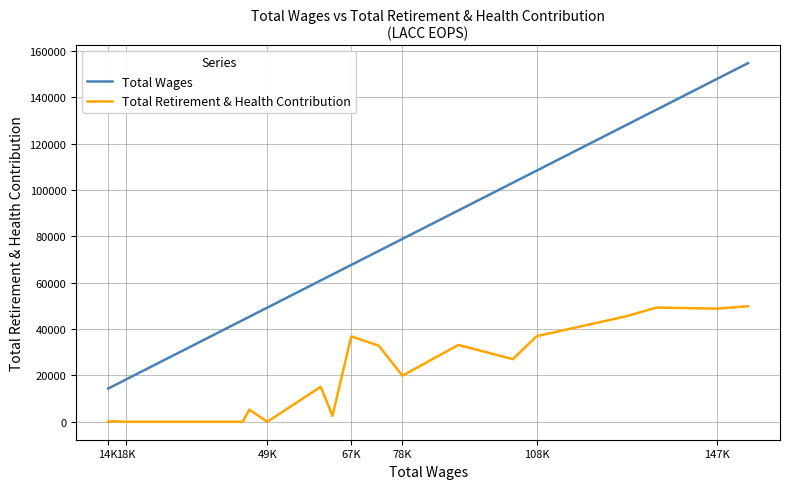

Which series has the largest total across all categories?

Total Wages